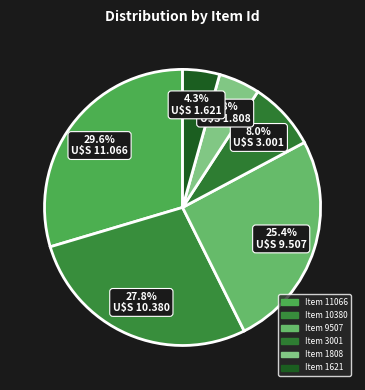

Is Item 9507 the majority of the pie?

No